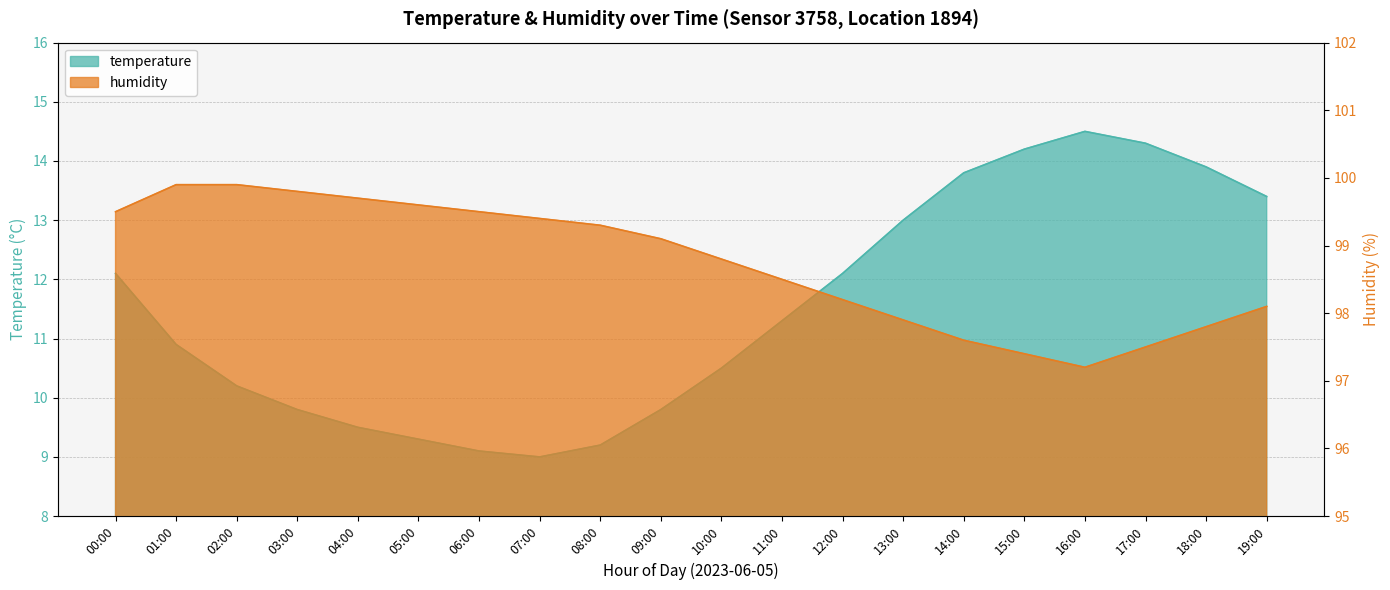

True or false: temperature and humidity intersect in this chart.

False